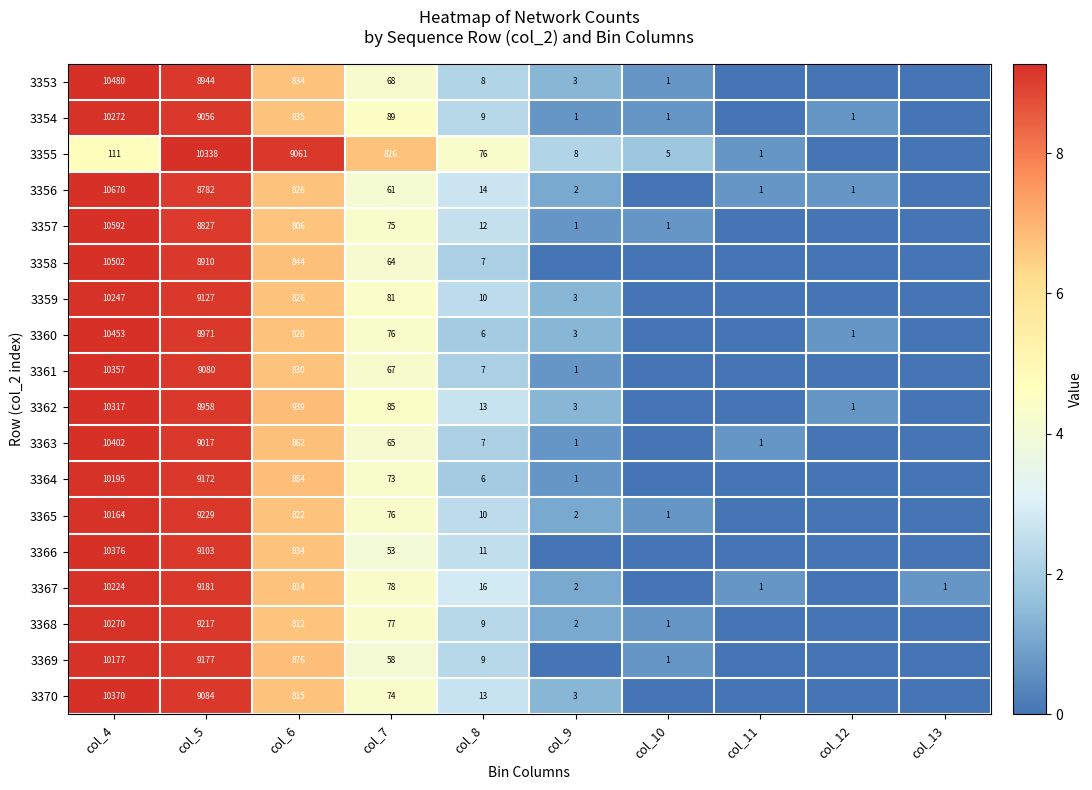

At how many categories does at least one series exceed 5?

4